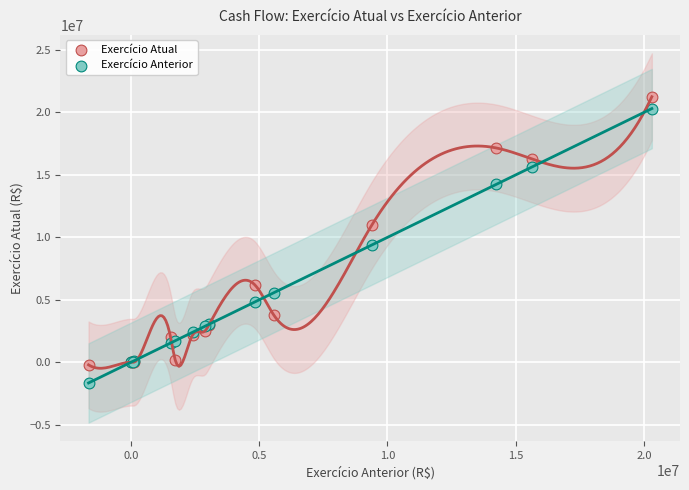

What are all the series names shown in the legend?

Exercício Atual, Exercício Anterior